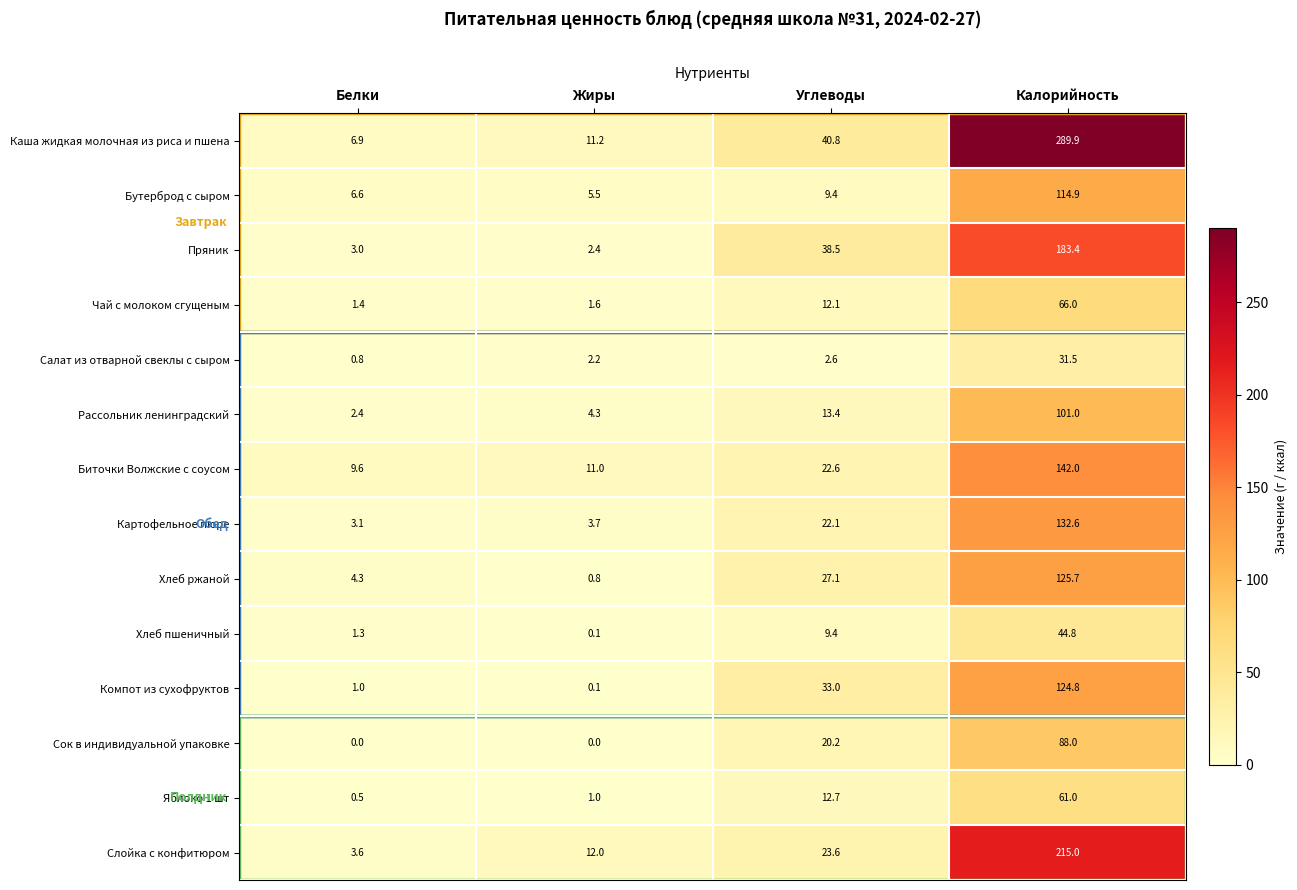

Between Жиры and Углеводы, which series saw the biggest shift?

Пряник